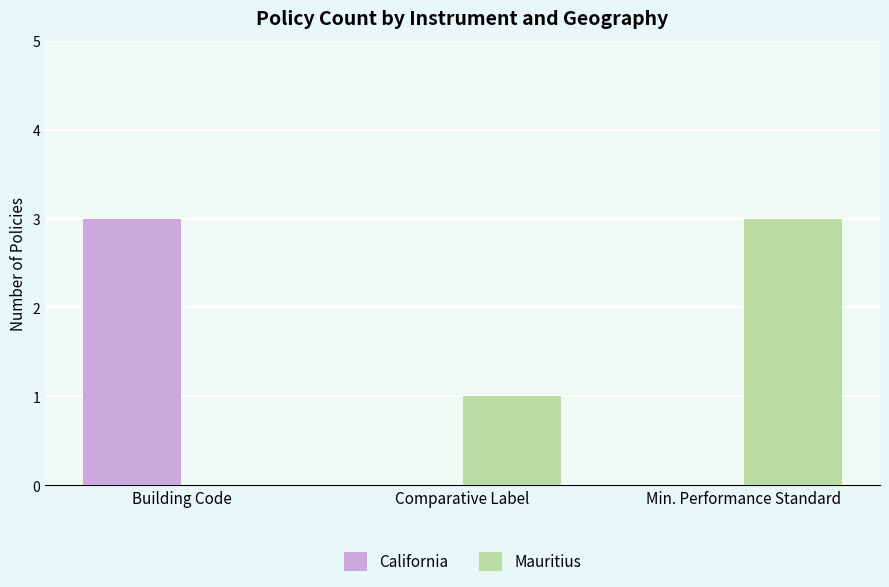

What is the maximum value for Mauritius?

3